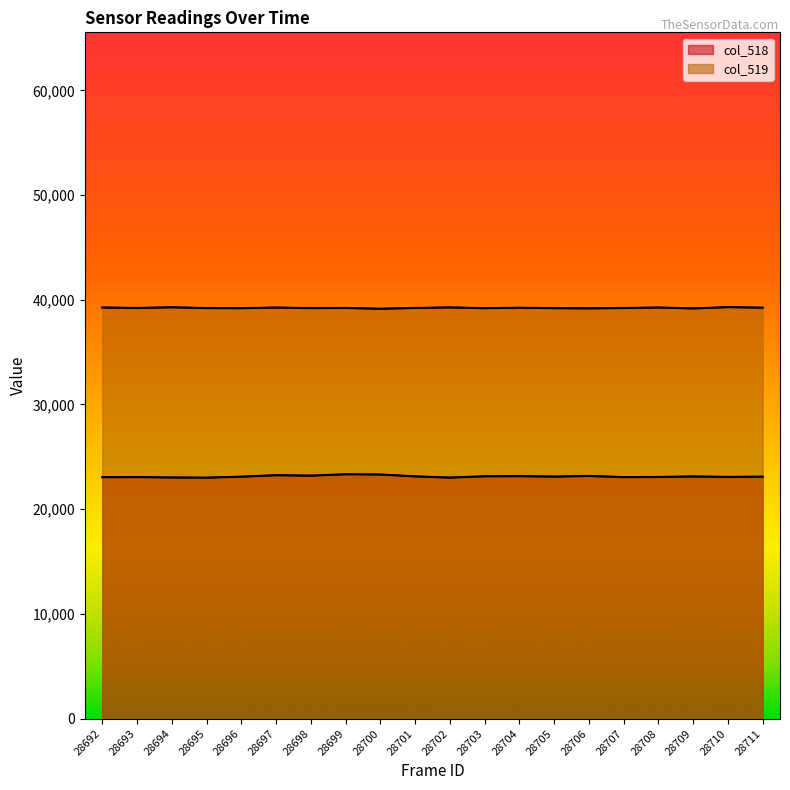

Where does the col_518 series first go above 23114?

28697